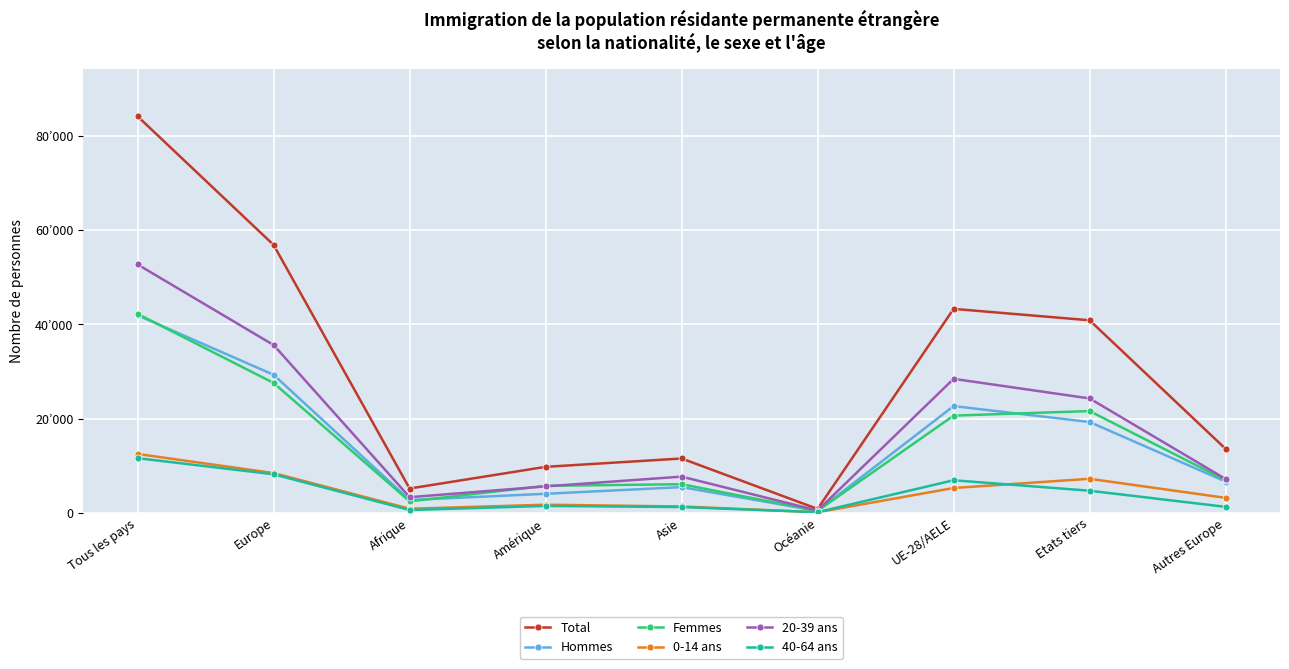

Reading right to left, transcribe all the data shown in this chart.

Total: Autres Europe=13581	Etats tiers=40888	UE-28/AELE=43312	Océanie=824	Asie=11535	Amérique=9764	Afrique=5158	Europe=56893	Tous les pays=84200
Hommes: Autres Europe=6641	Etats tiers=19280	UE-28/AELE=22670	Océanie=411	Asie=5458	Amérique=4038	Afrique=2719	Europe=29311	Tous les pays=41950
Femmes: Autres Europe=6940	Etats tiers=21608	UE-28/AELE=20642	Océanie=413	Asie=6077	Amérique=5726	Afrique=2439	Europe=27582	Tous les pays=42250
0-14 ans: Autres Europe=3177	Etats tiers=7227	UE-28/AELE=5267	Océanie=117	Asie=1343	Amérique=1722	Afrique=863	Europe=8444	Tous les pays=12494
20-39 ans: Autres Europe=7180	Etats tiers=24293	UE-28/AELE=28450	Océanie=487	Asie=7686	Amérique=5615	Afrique=3314	Europe=35630	Tous les pays=52743
40-64 ans: Autres Europe=1266	Etats tiers=4693	UE-28/AELE=6914	Océanie=143	Asie=1223	Amérique=1462	Afrique=592	Europe=8180	Tous les pays=11607